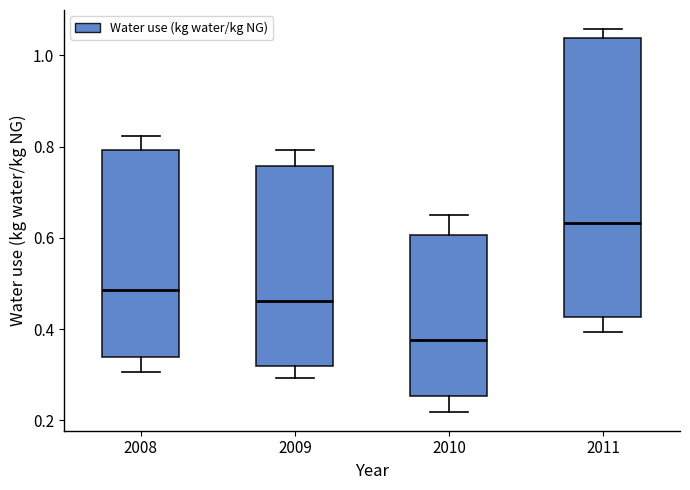

Which box's median line is the lowest?

2010